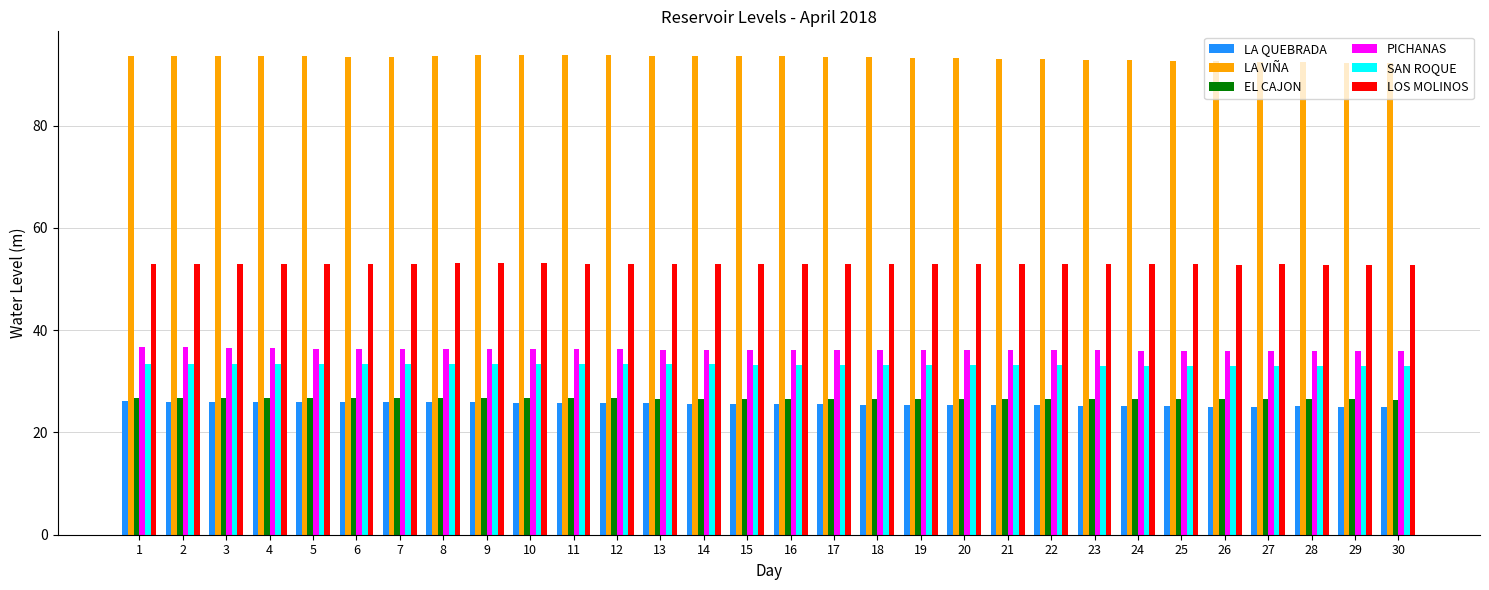

Is the value of EL CAJON at 6 greater than the value of SAN ROQUE at 16?

No